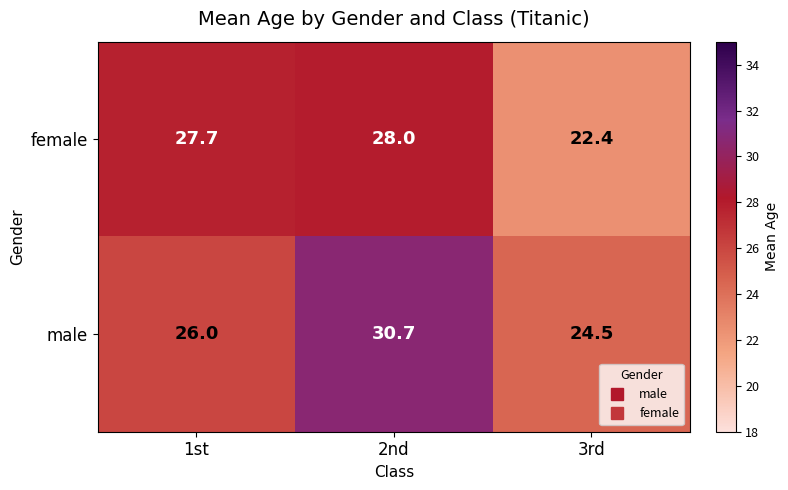

What is the sum of the female values at 2nd and 3rd?

50.4